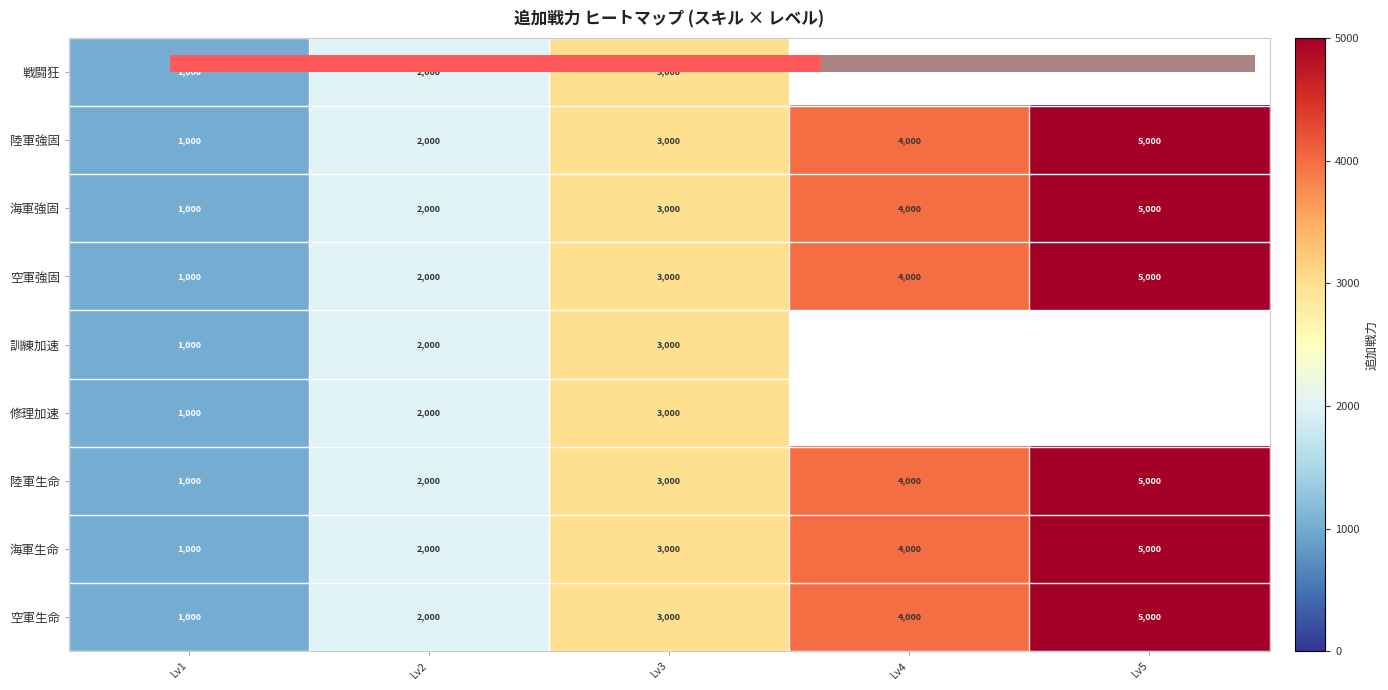

What is the difference between the 海軍生命 values at Lv5 and Lv4?

1000.0